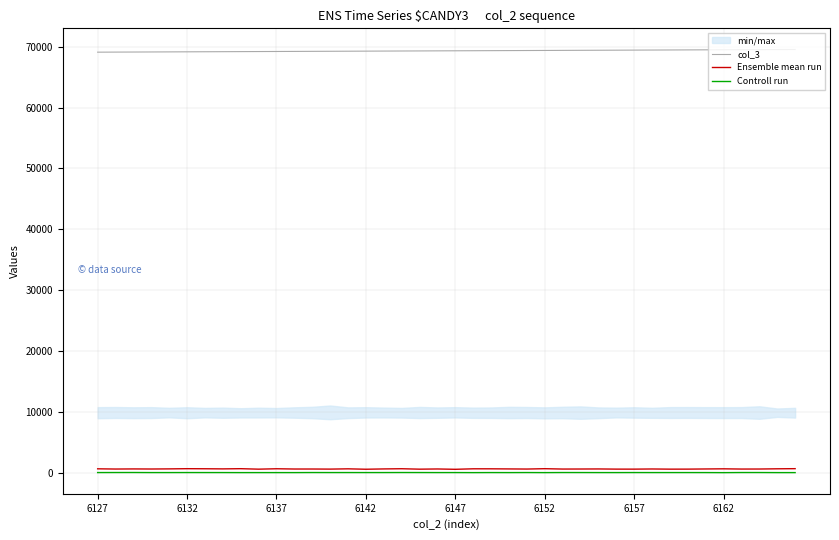

Does the chart display data point markers on the line(s)?

No